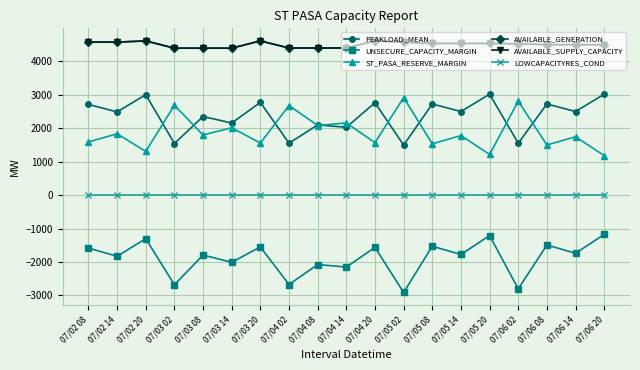

Does the chart have visible grid lines?

Yes